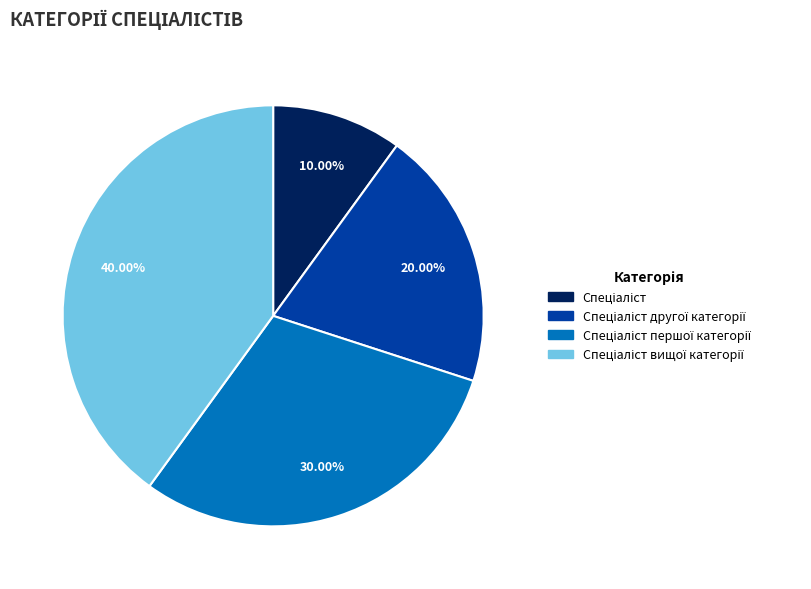

To the nearest percent, what is the difference between the largest and smallest slice percentages?

30%